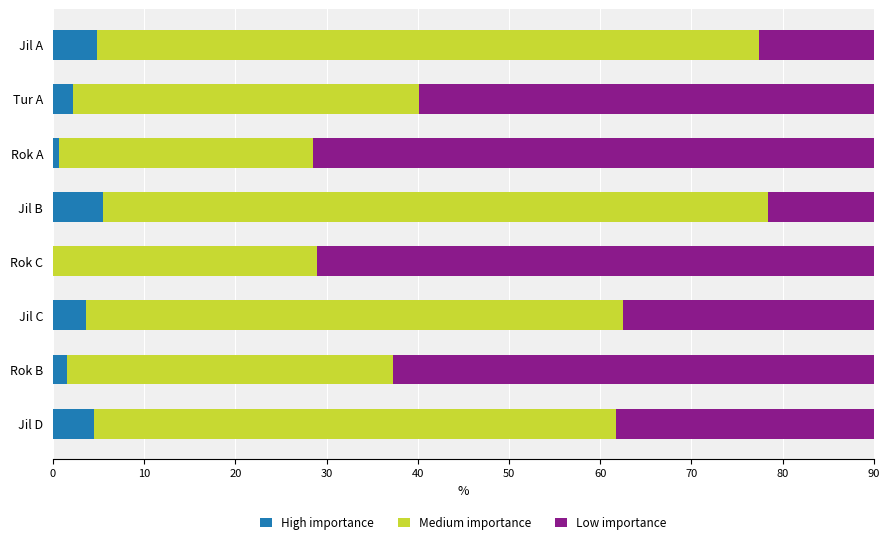

What is the total value across all series at Jil D?

100.0